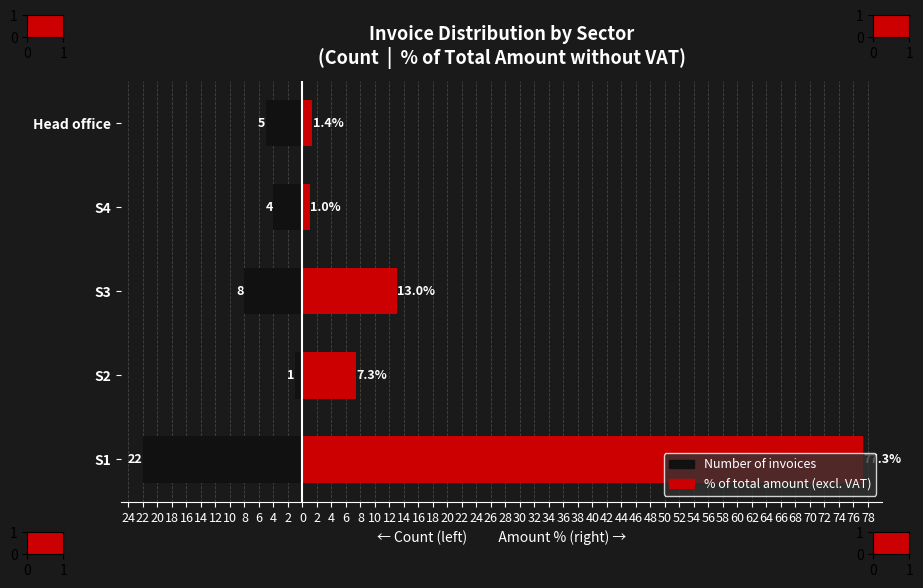

The value of % of Total Amount (red) at S3 is 18.3. True or false?

False